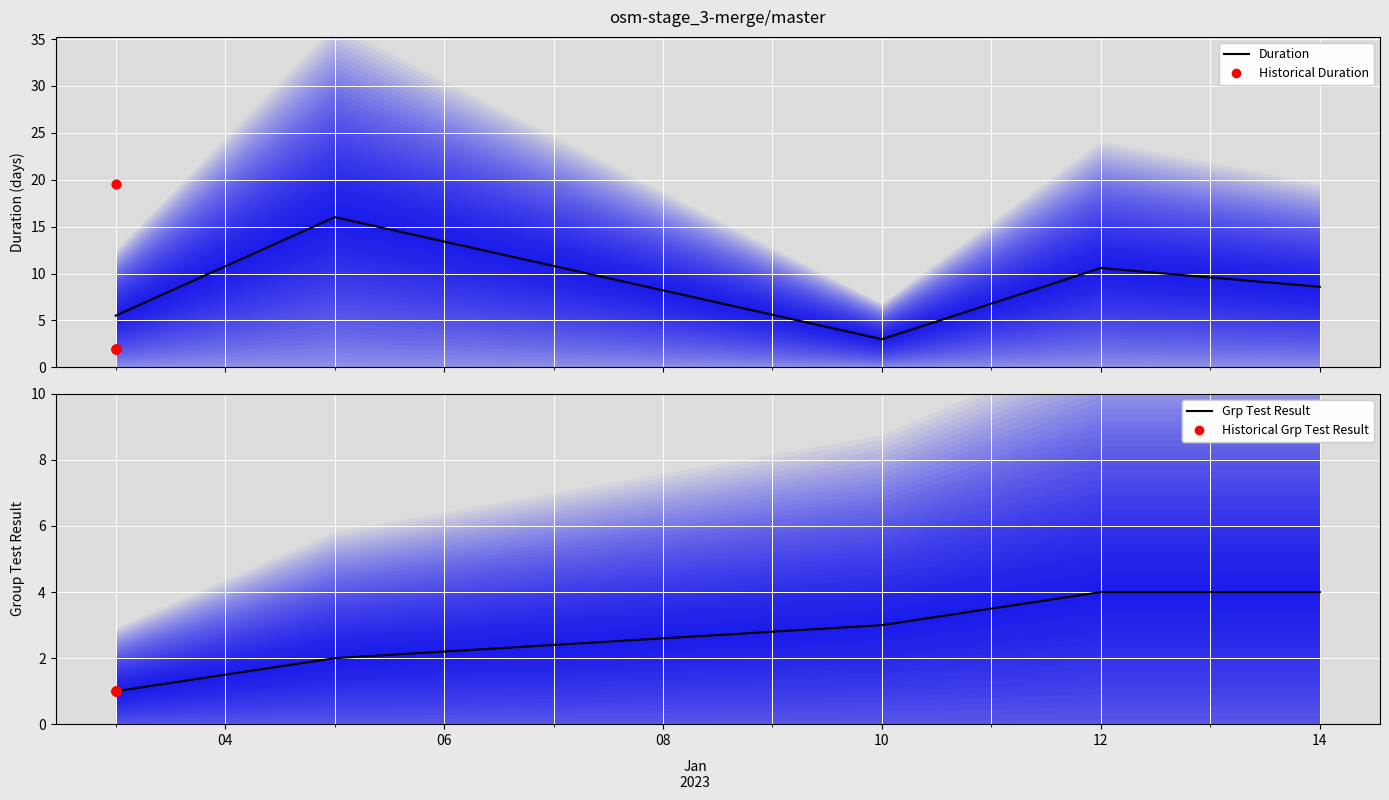

What are all the series names shown in the legend?

duration, Historical duration, grp_test_result, Historical grp_test_result